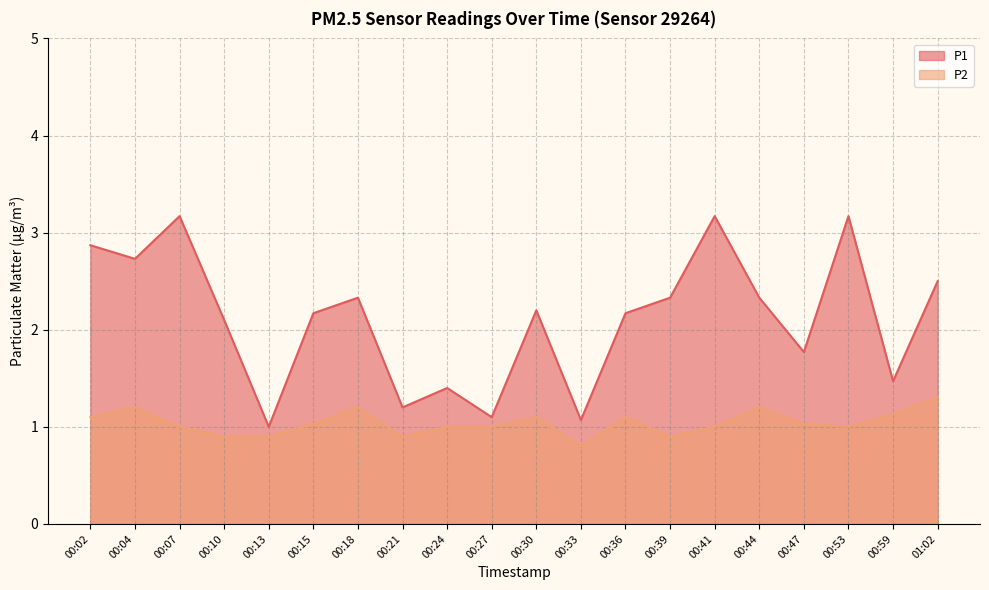

What is the difference between the second highest and minimum values in the P1 series?

2.2